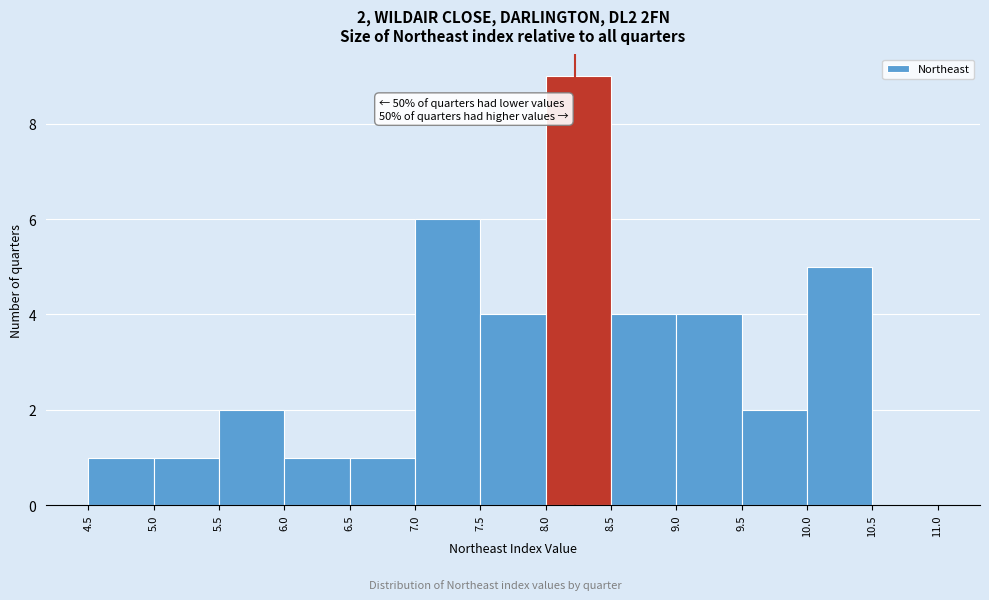

Over which range of the x-axis is the bar tallest?

8.0 to 8.5